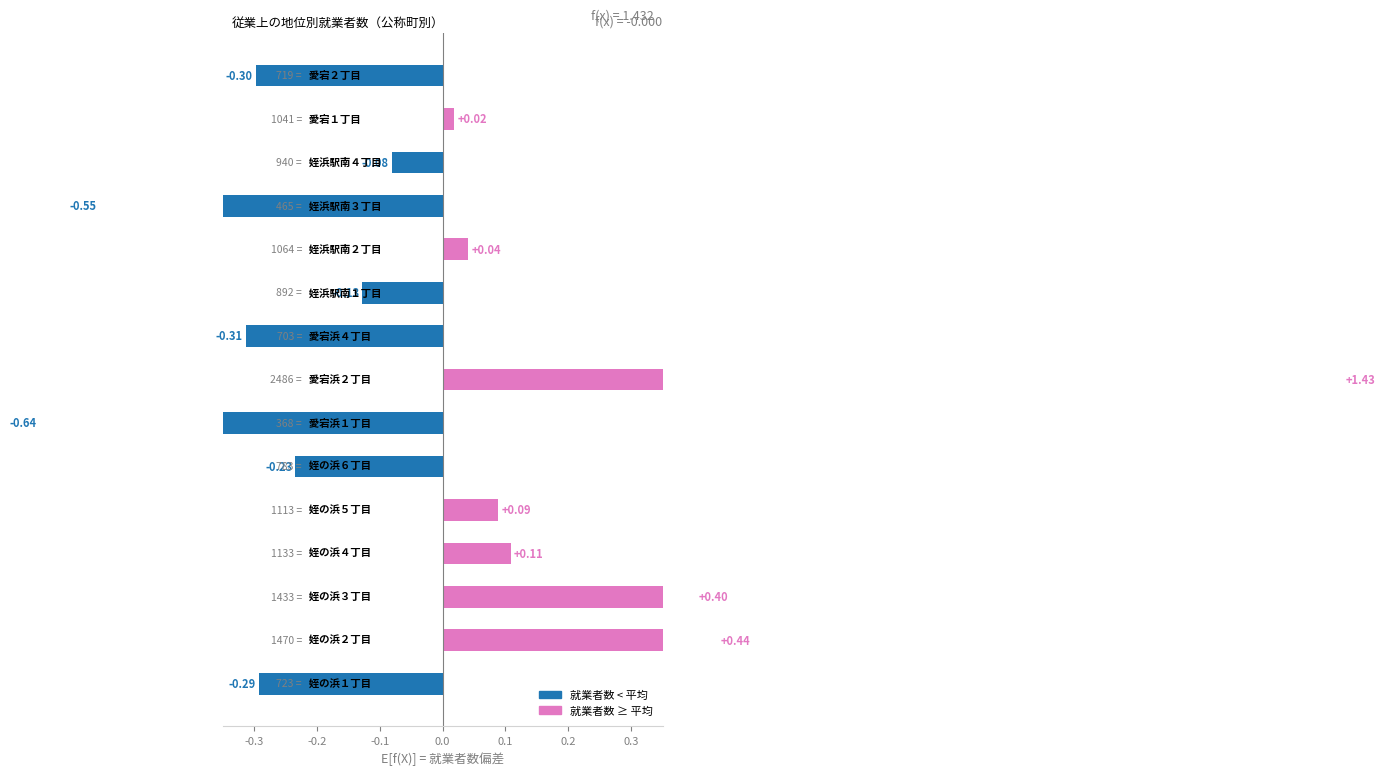

Reading left to right, list all the values displayed in this chart.

-0.3	0.4	0.4	0.1	0.1	-0.2	-0.6	1.4	-0.3	-0.1	0.0	-0.5	-0.1	0.0	-0.3